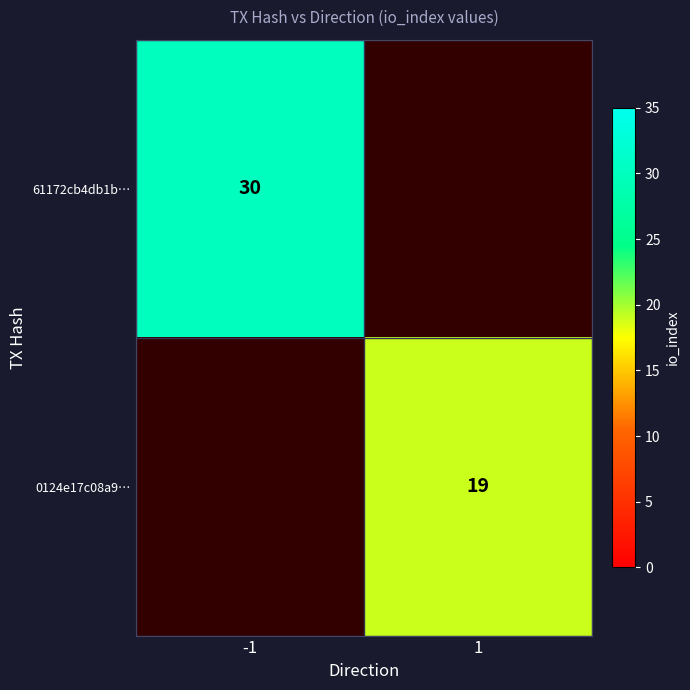

Is the value of 0124e17c08a9… at 1 greater than the value of 61172cb4db1b… at -1?

No